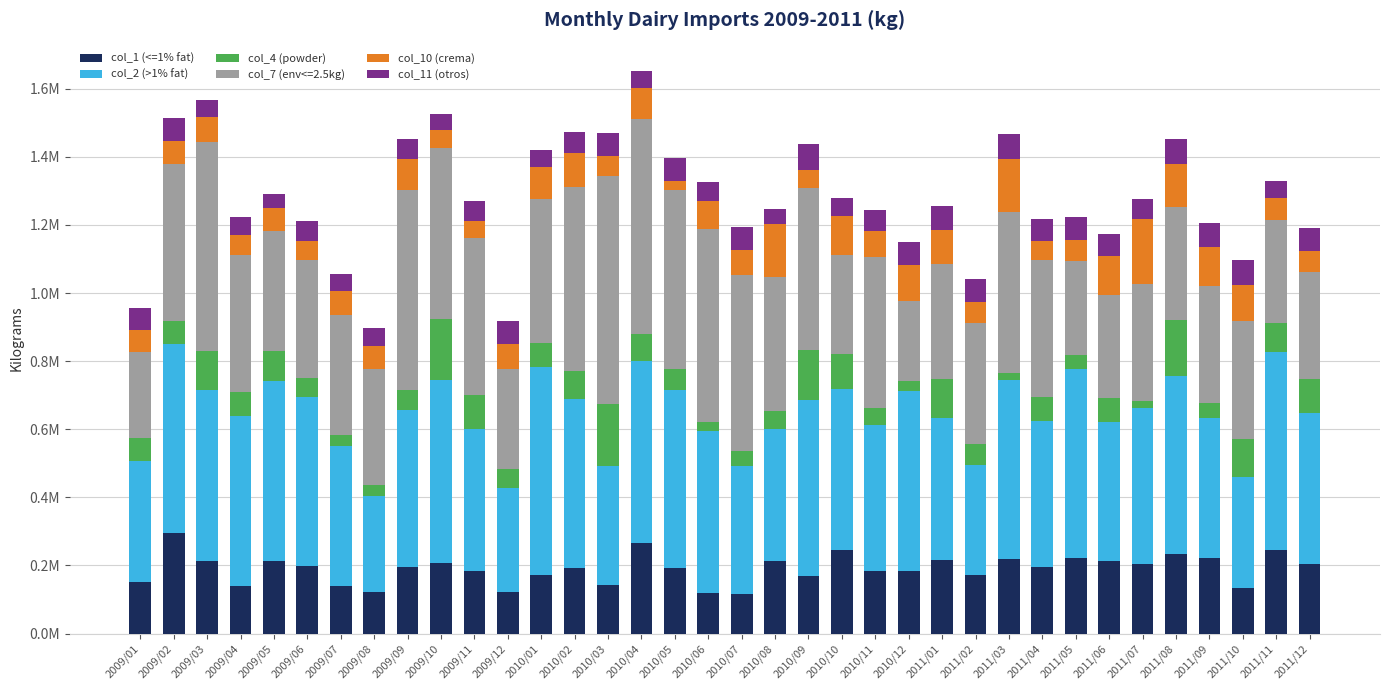

What is the difference between the second highest and minimum values in the col_11 (otros) series?

32756.7